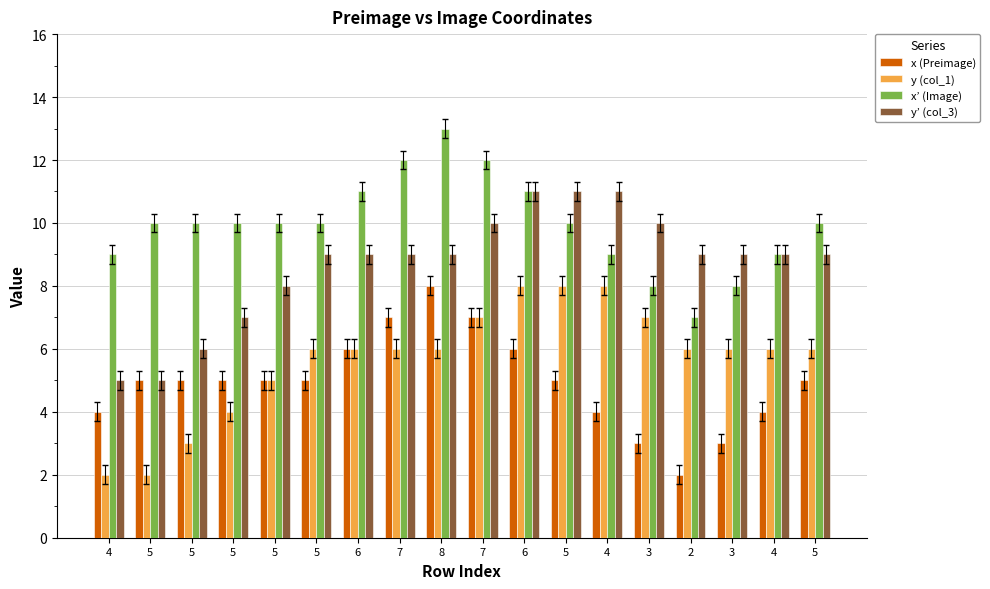

Which series has the largest range (max minus min)?

x (Preimage)